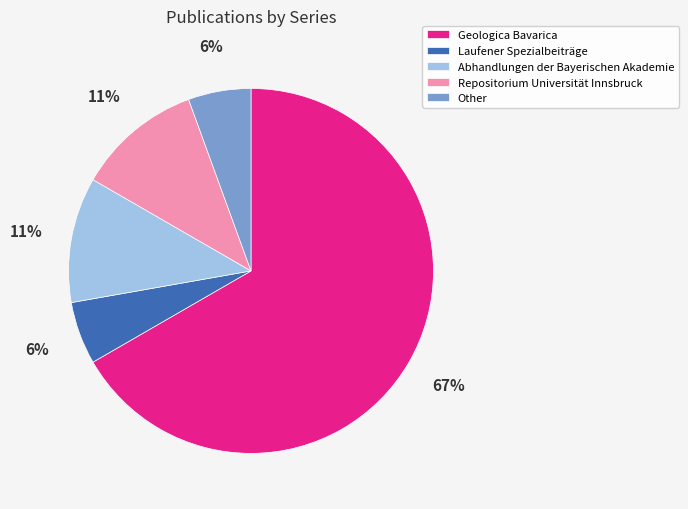

To the nearest percent, what portion does Other represent?

6%